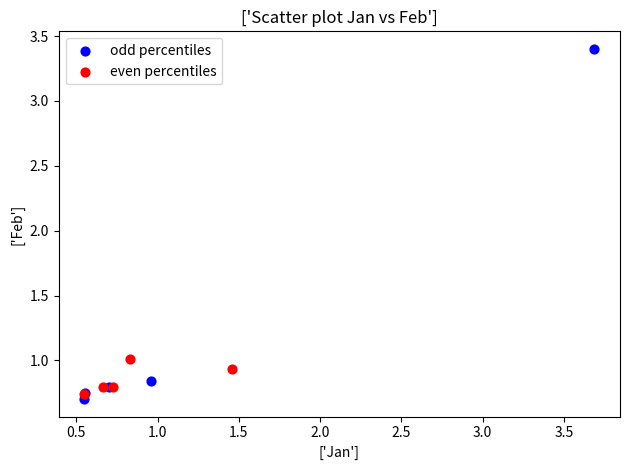

Which series reaches the maximum Y coordinate?

odd percentiles